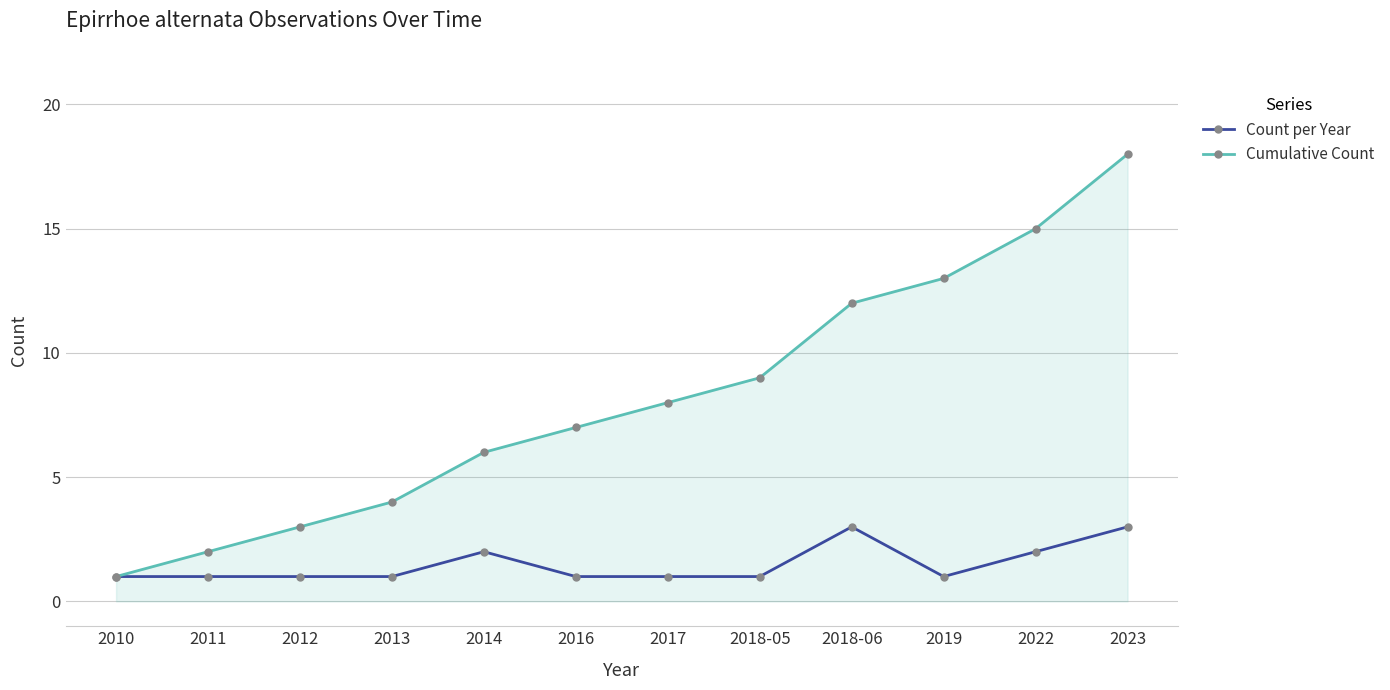

Which series has the largest range (max minus min)?

Cumulative Count